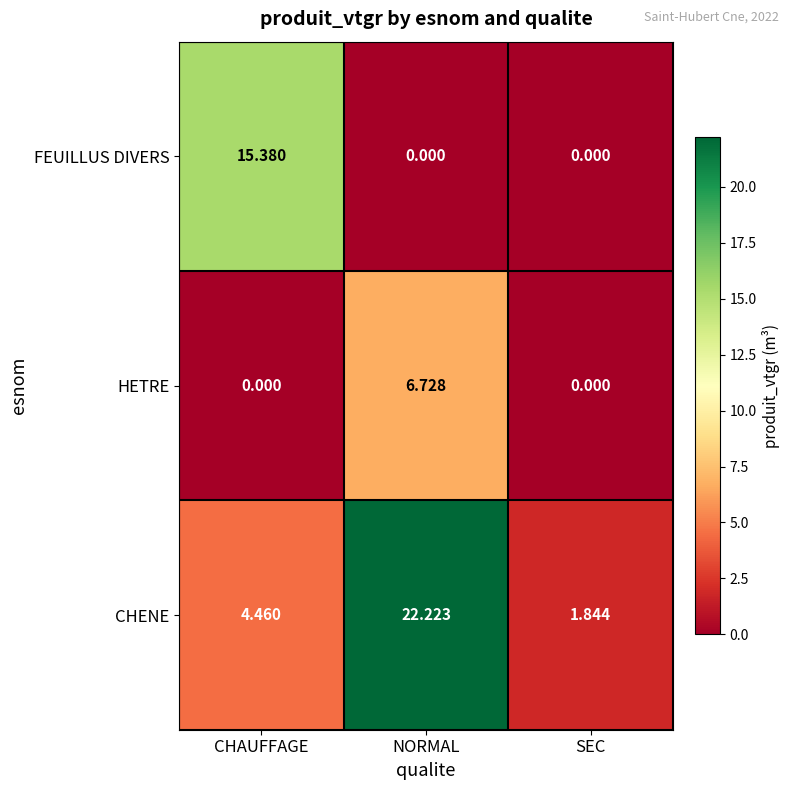

Rank the series by their maximum value, from highest to lowest.

CHENE, FEUILLUS DIVERS, HETRE